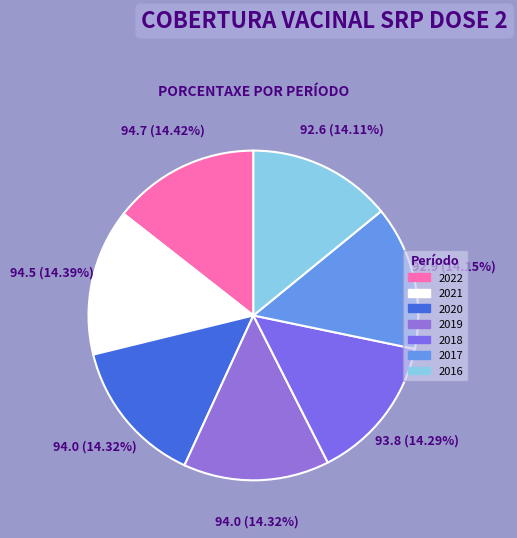

What percentage is the 2018 slice, to the nearest percent?

14%